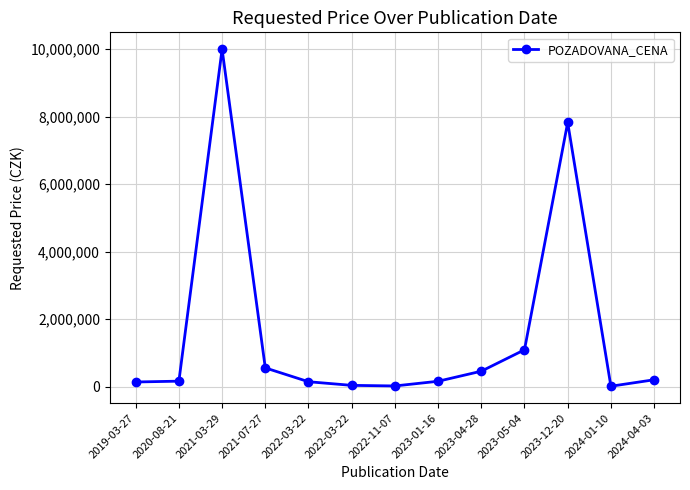

How many categories are shown in the chart?

13